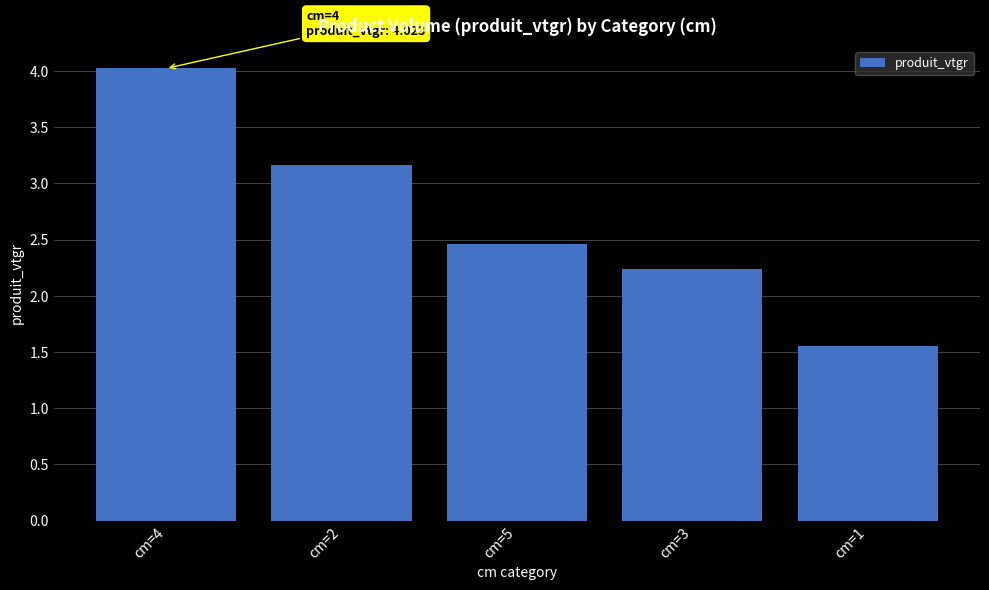

What is the sum of all values?

13.4